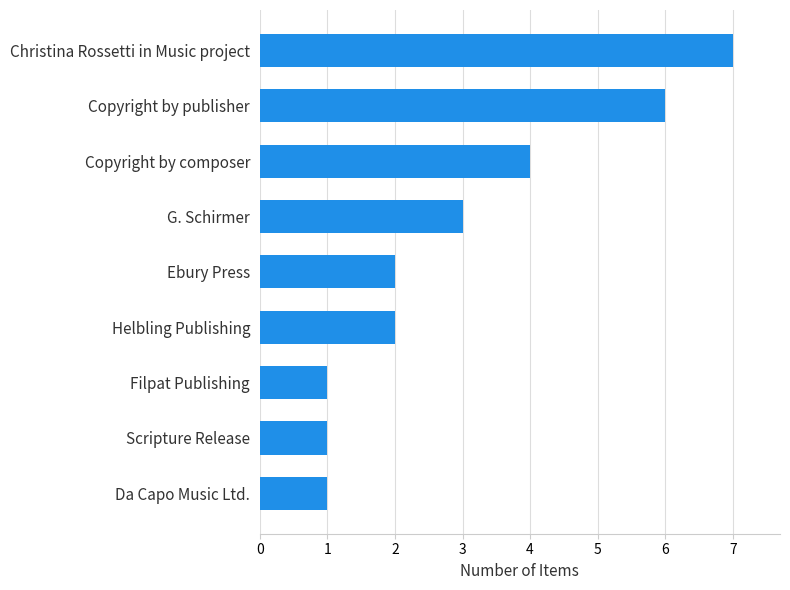

What is the approximate value at Copyright by composer?

4